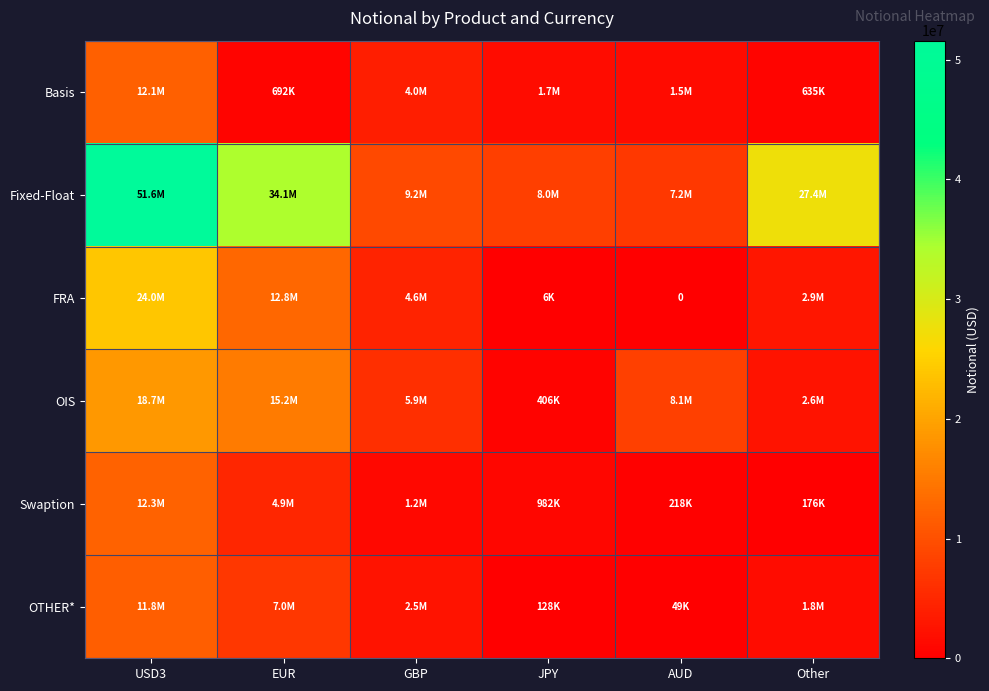

Which series has the largest total across all categories?

Fixed-Float